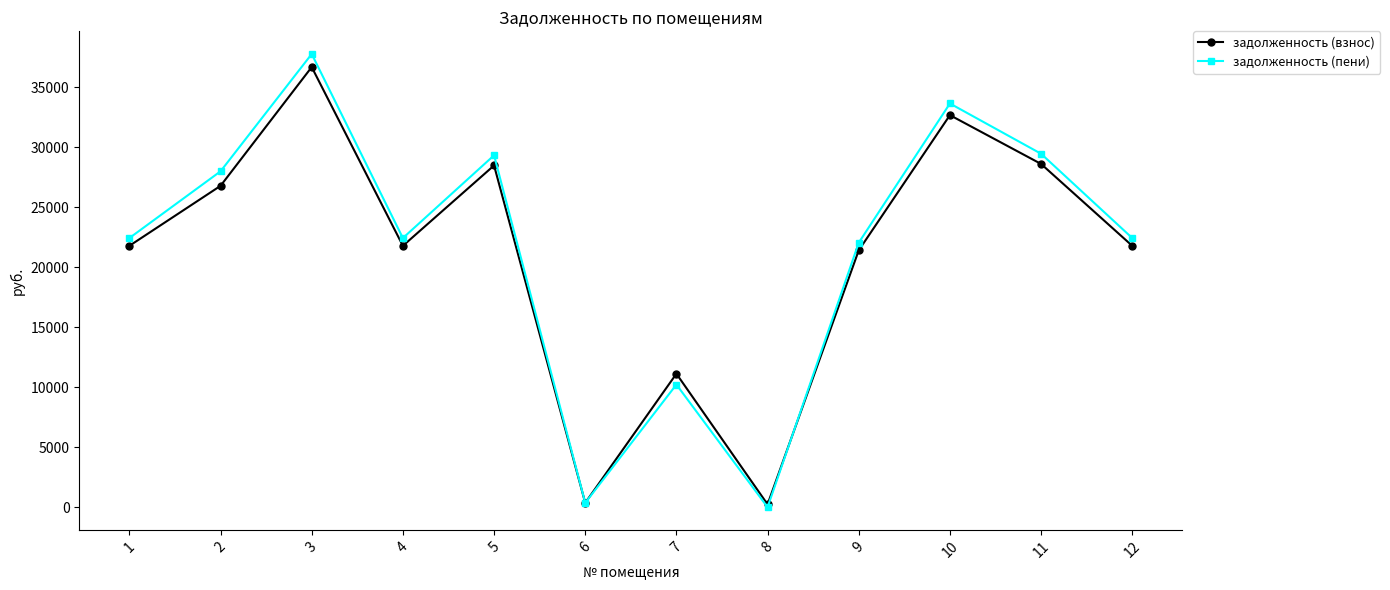

Which series ends up on top after the final intersection of задолженность (взнос) and задолженность (пени)?

задолженность (пени)